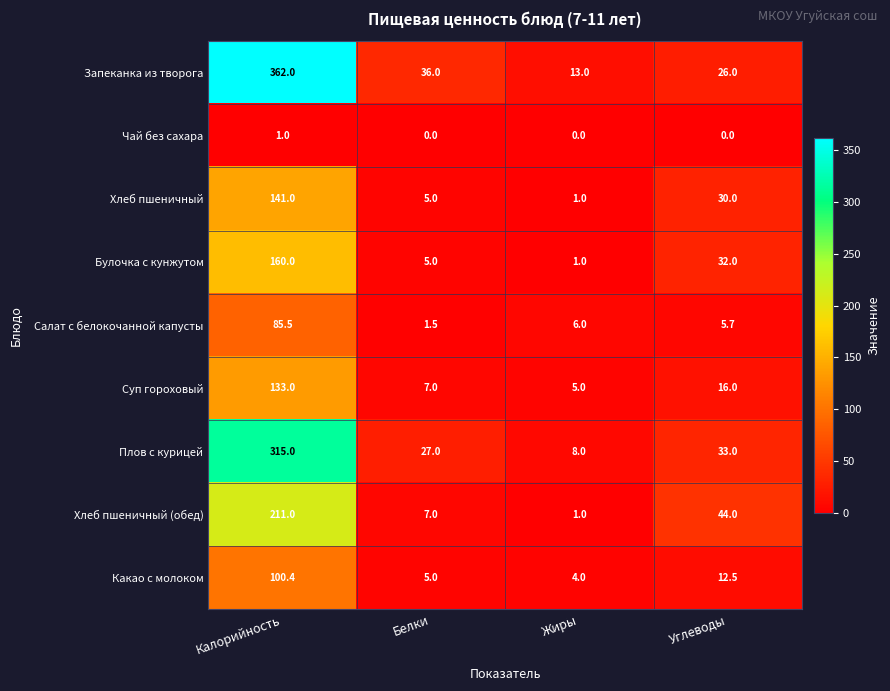

At which category does the chart reach its peak across all series?

Калорийность